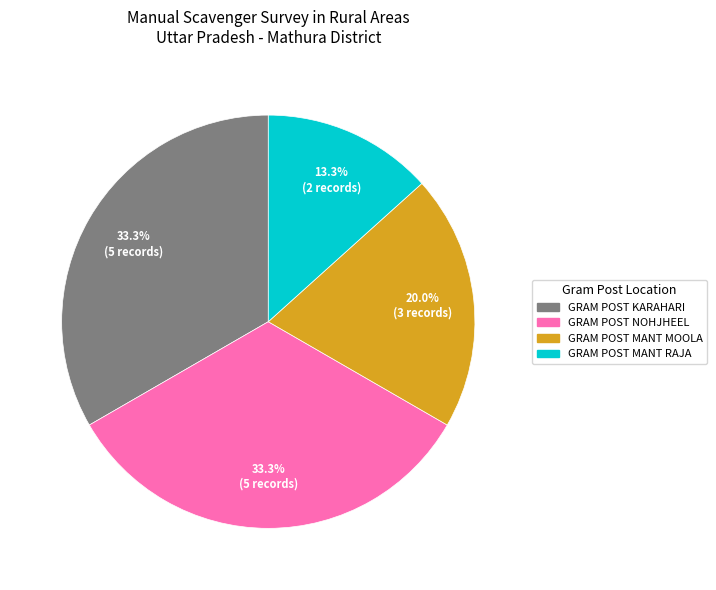

Is the sum of GRAM POST KARAHARI and GRAM POST MANT RAJA greater than half?

No